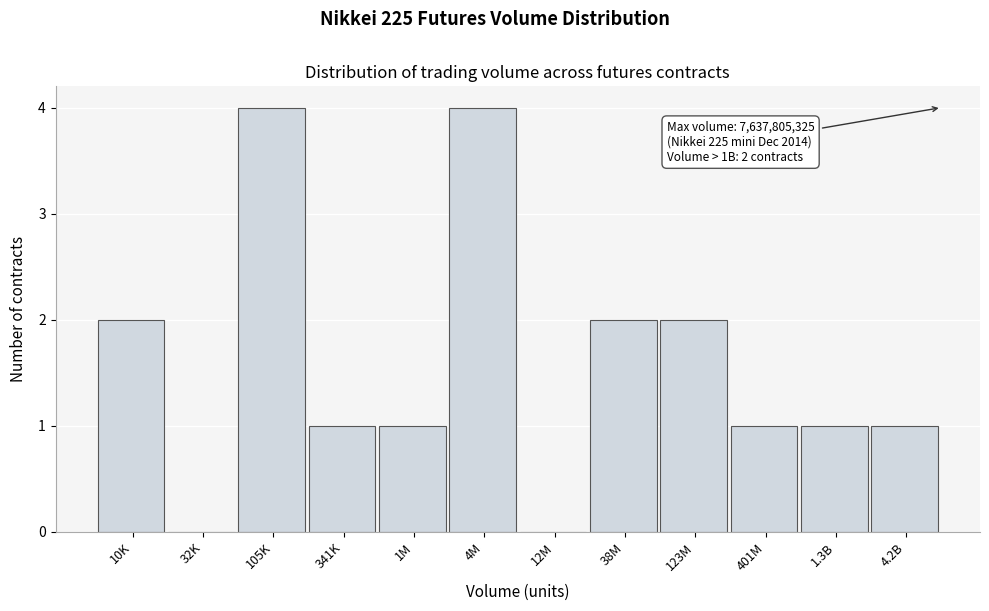

Reading left to right, transcribe all the data shown in this chart.

10K=2	32K=0	105K=4	341K=1	1M=1	4M=4	12M=0	38M=2	123M=2	401M=1	1.3B=1	4.2B=1